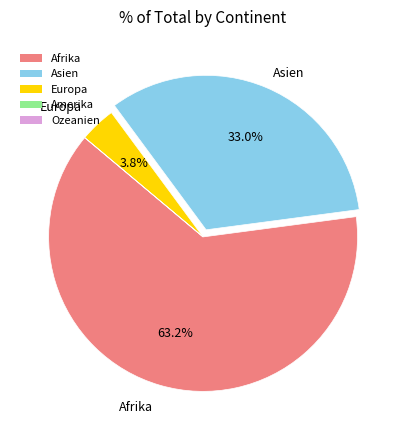

Which category has the biggest portion of the pie?

Afrika